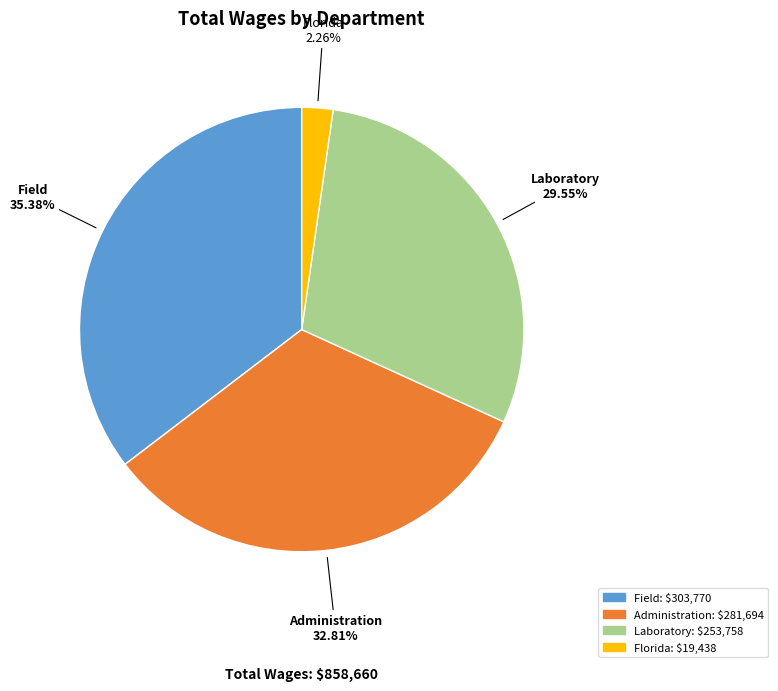

Does any single category account for the majority?

No